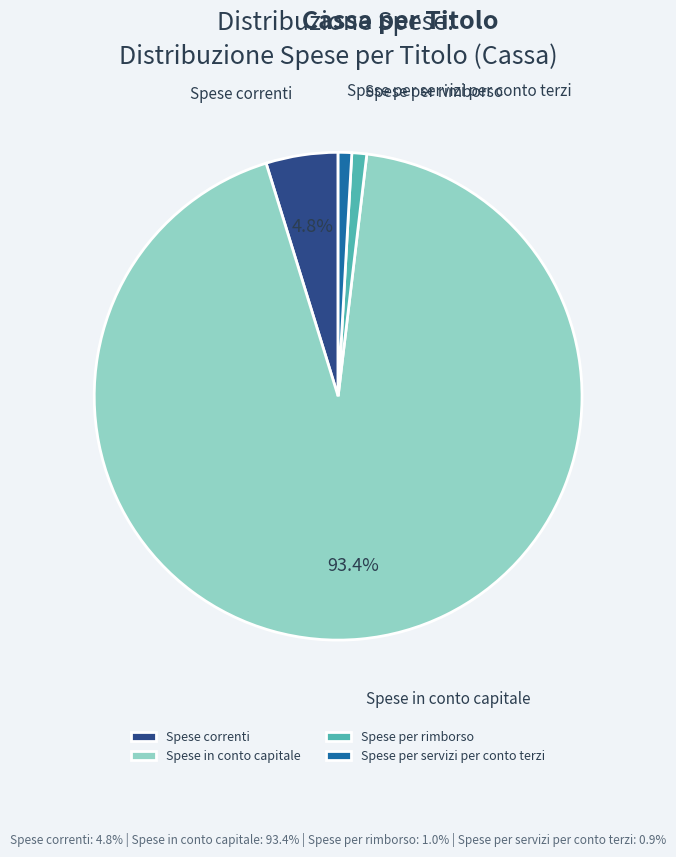

How many slices are in this pie chart?

4